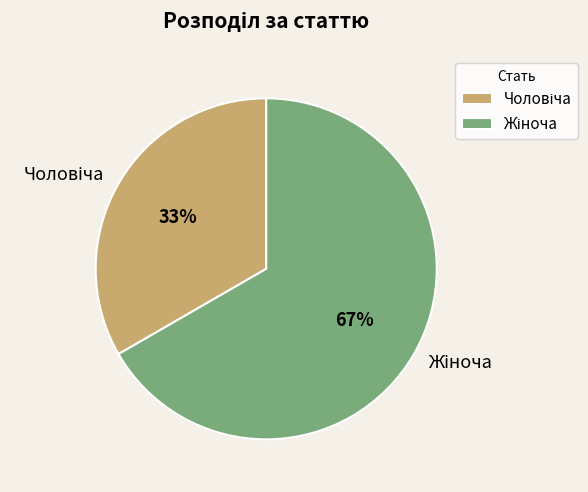

Is there any slice that represents more than half of the pie?

Yes